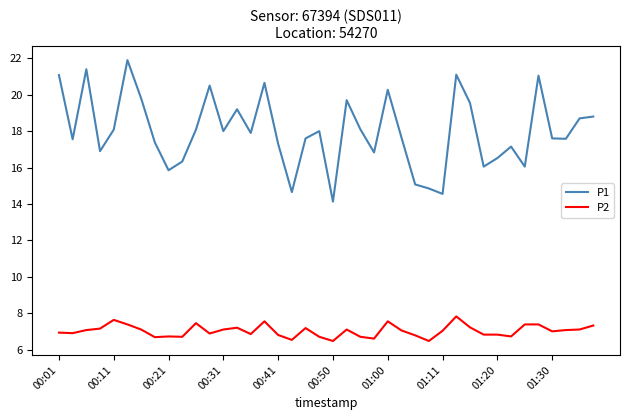

What is the difference between the maximum and minimum values in the P1 series?

7.8